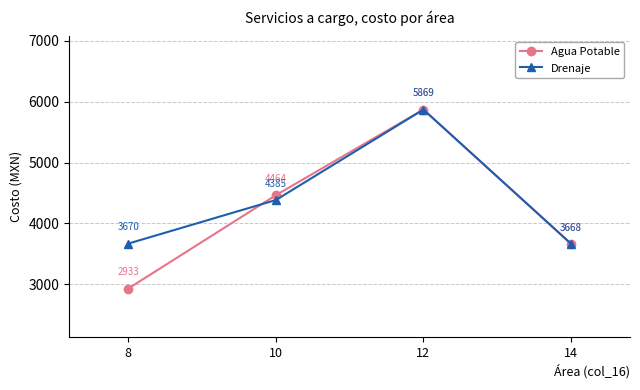

At which label does Drenaje reach its minimum?

14